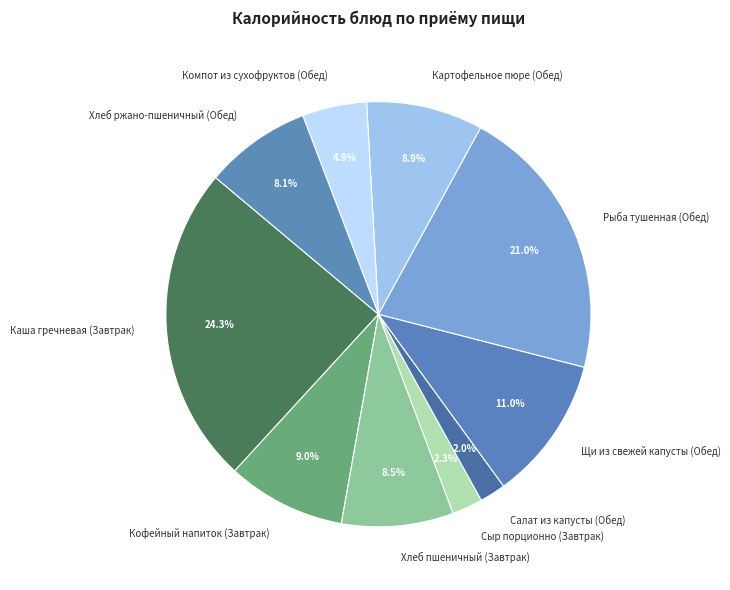

What is the largest slice in the pie chart?

Каша гречневая (Завтрак)